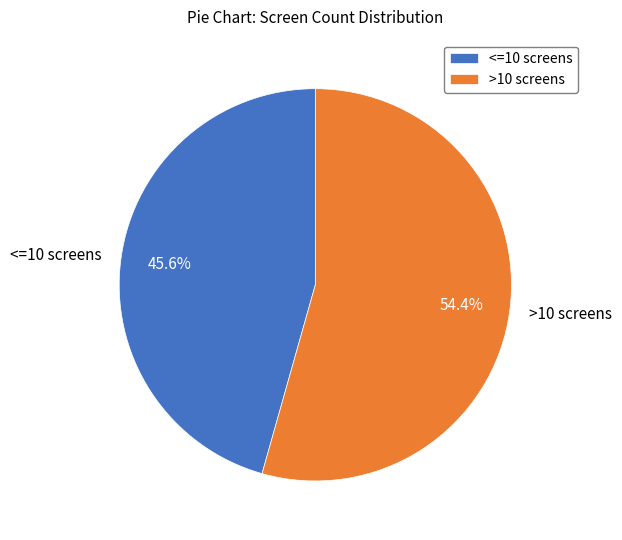

What is the total percentage of >10 screens and <=10 screens?

100.0%